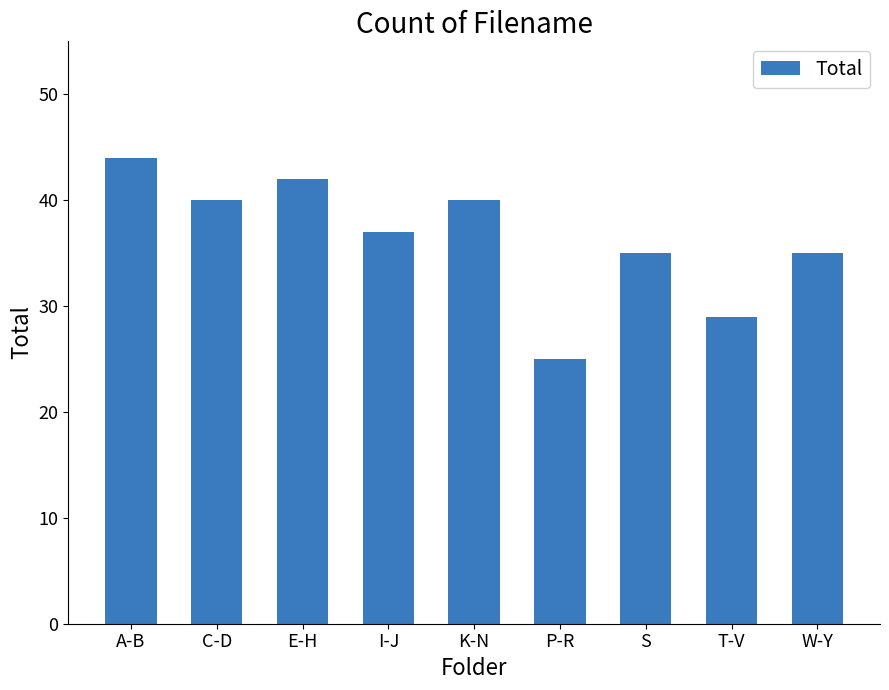

Which has a higher value, E-H or C-D?

E-H